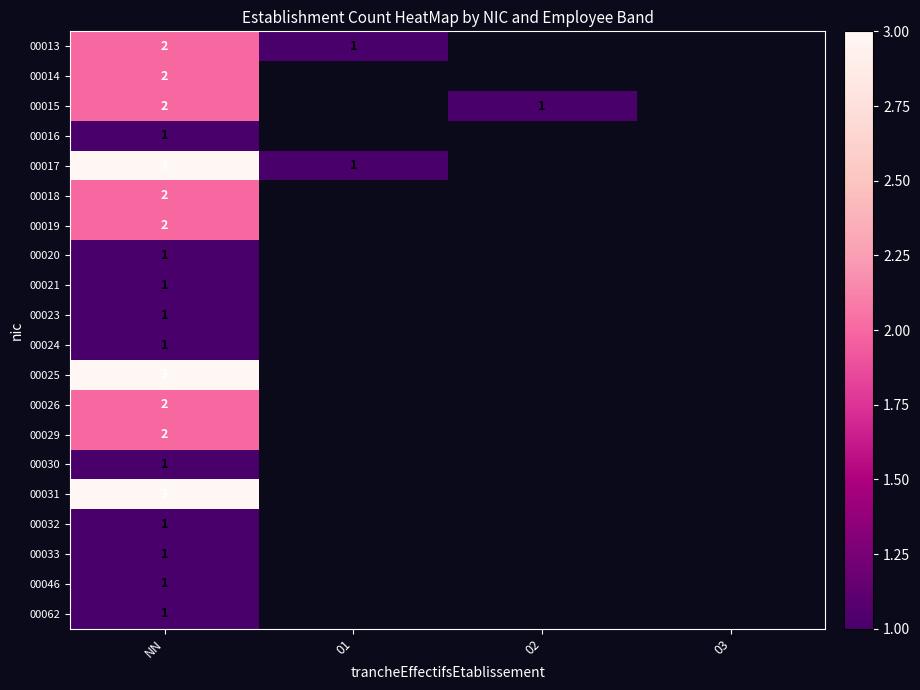

What is the smallest value displayed?

1.0